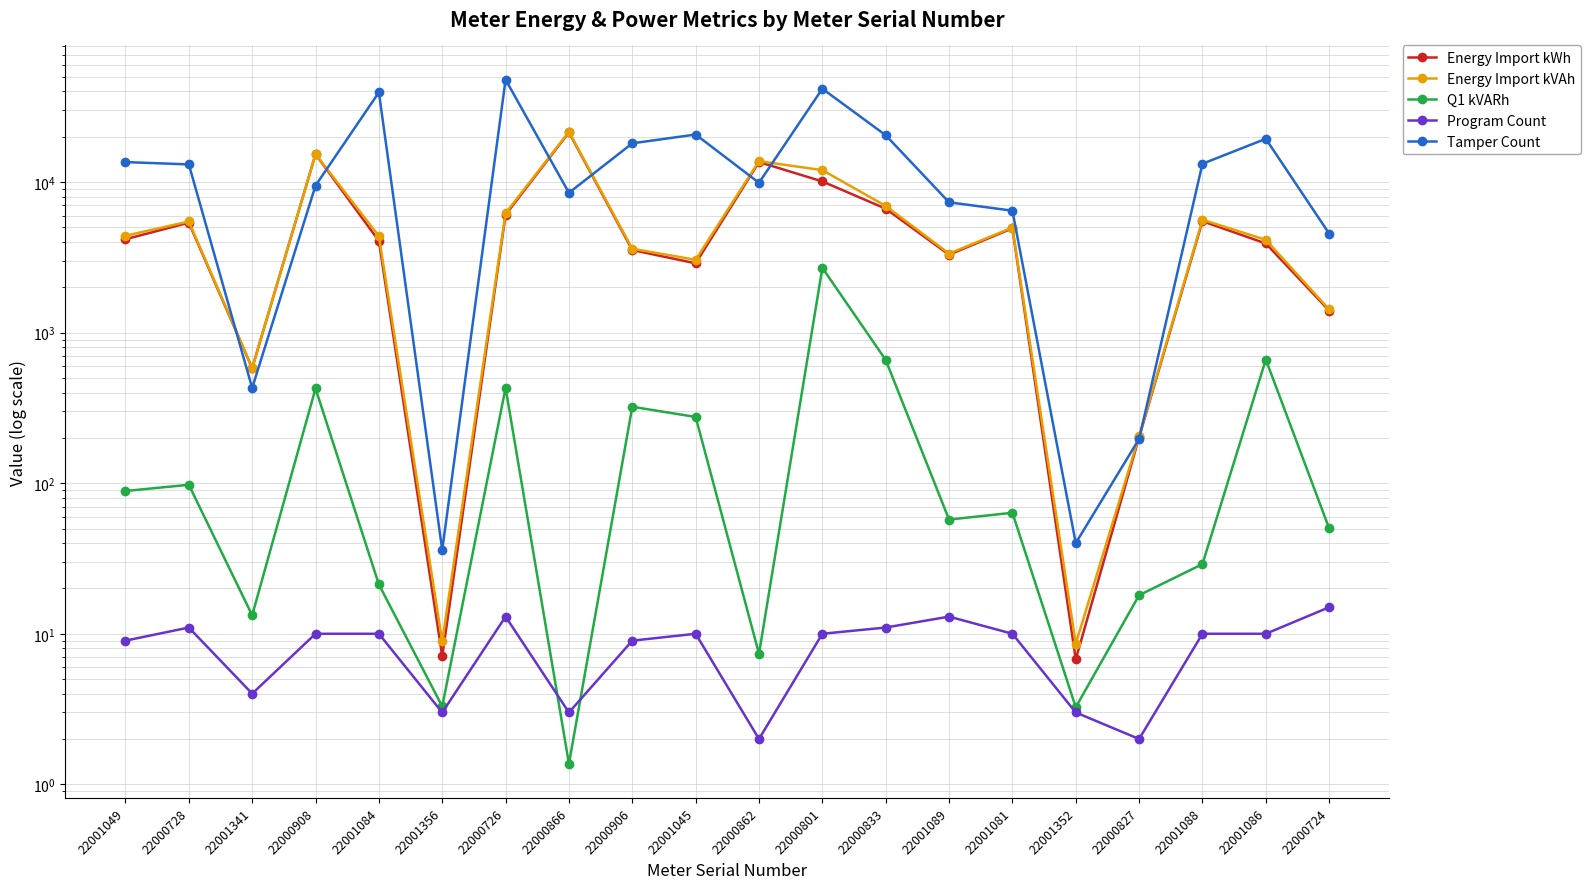

Which series has the largest range (max minus min)?

Tamper Count